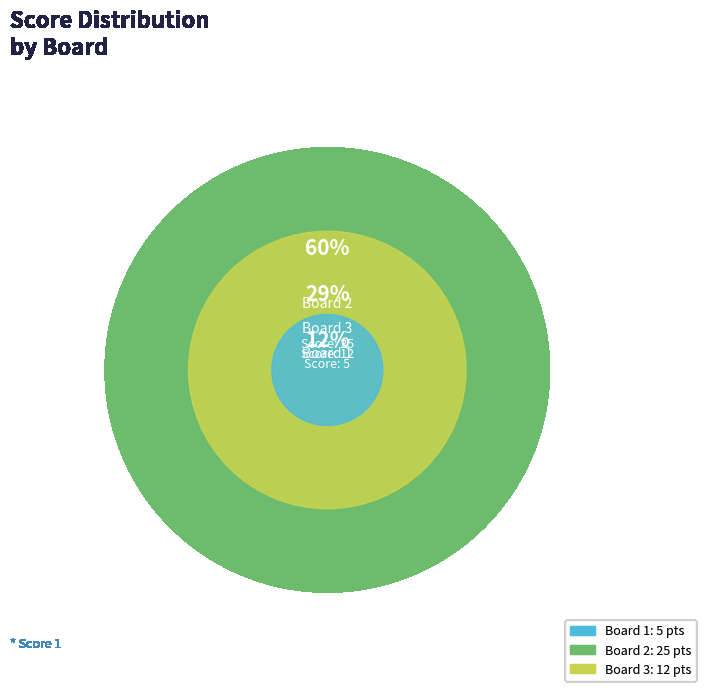

Does any single category account for the majority?

Yes